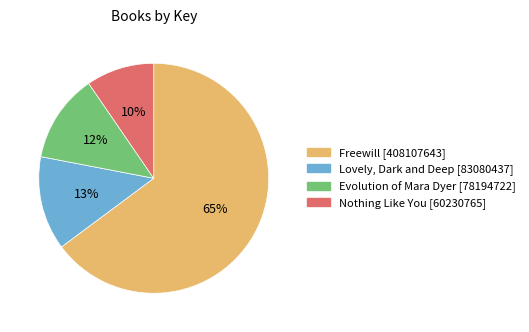

To the nearest percent, what is the difference between the largest and smallest slice percentages?

55%